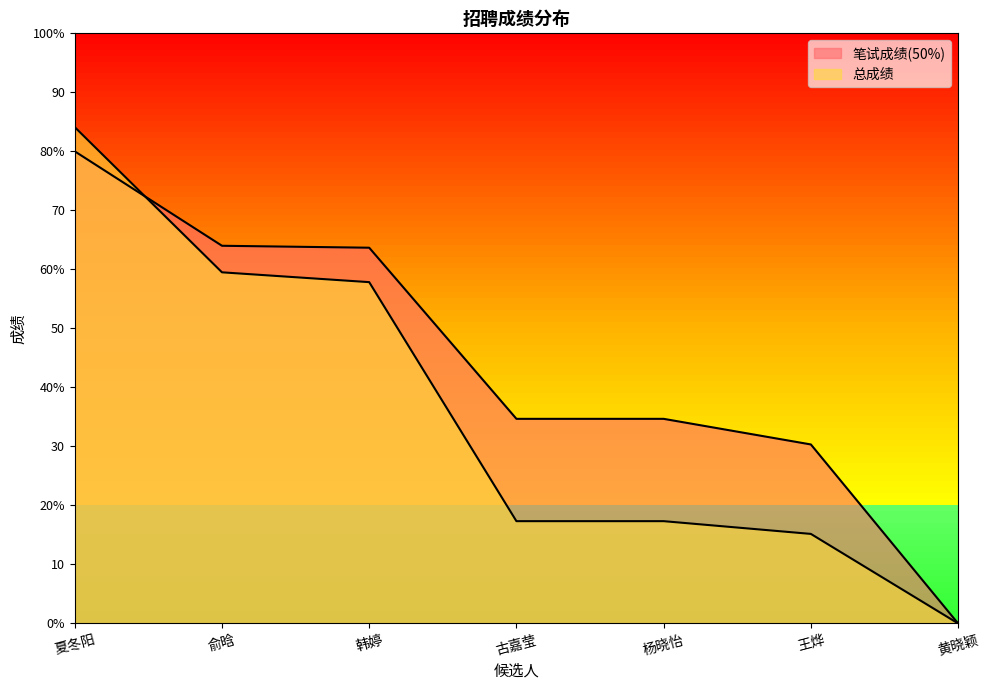

Between 夏冬阳 and 古嘉莹, which series saw the biggest shift?

总成绩